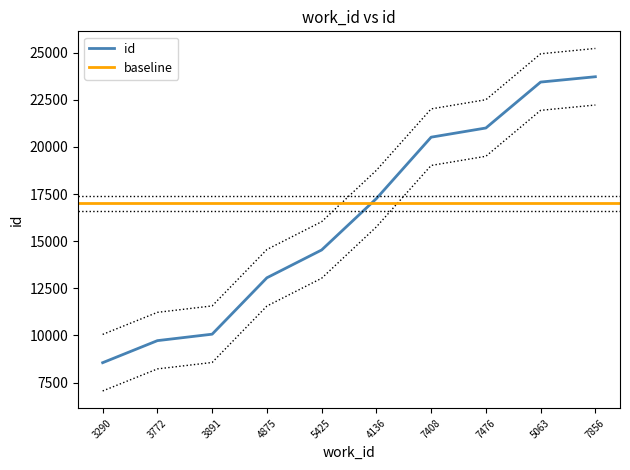

Reading left to right, transcribe all the data shown in this chart.

8555	9725	10067	13059	14534	17259	20517	21004	23440	23723